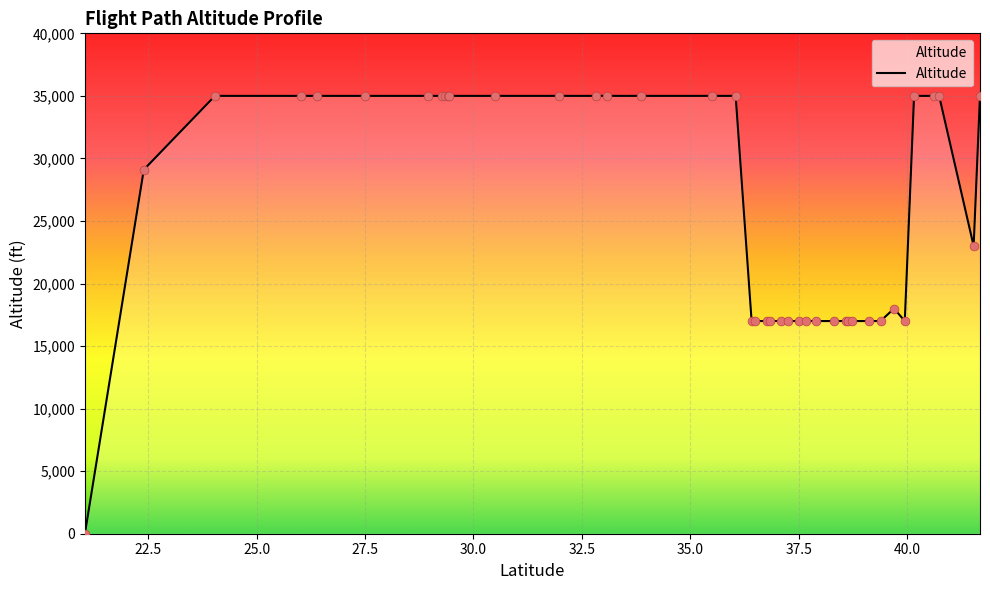

What is the maximum value shown in the chart?

35000